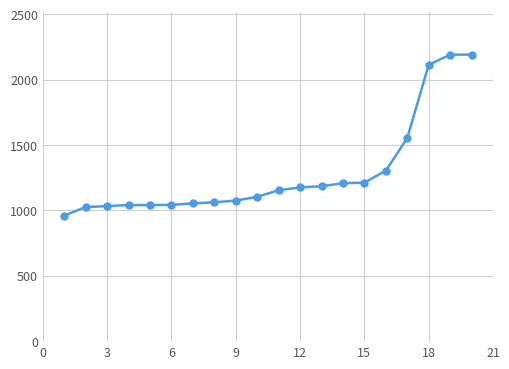

What is the value of the 1st point from the left?

961